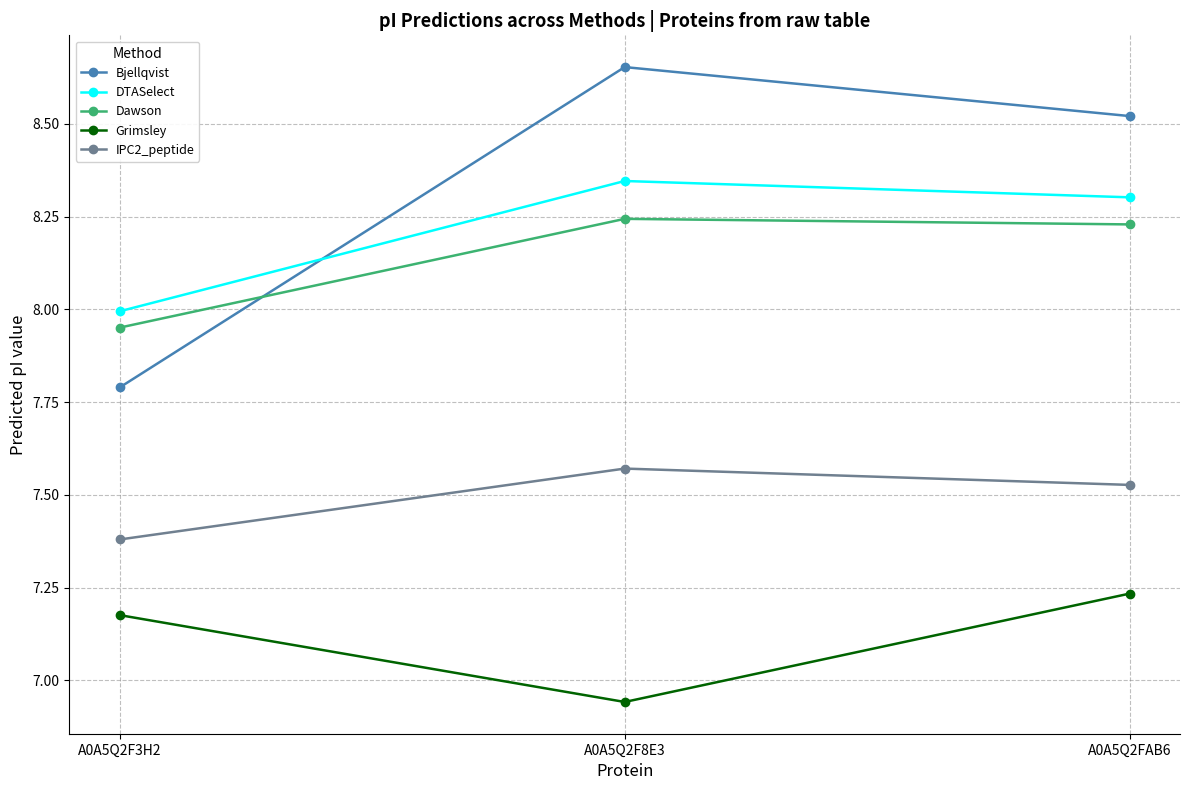

True or false: Bjellqvist has a value of 7.8 at A0A5Q2F3H2.

True